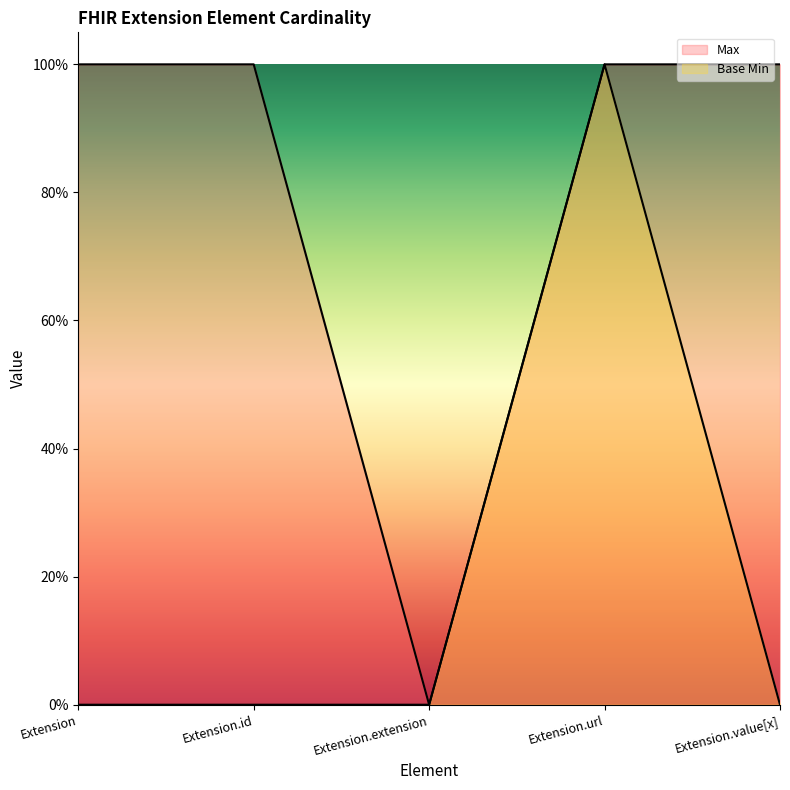

True or false: Max and Base Min cross at least once.

False